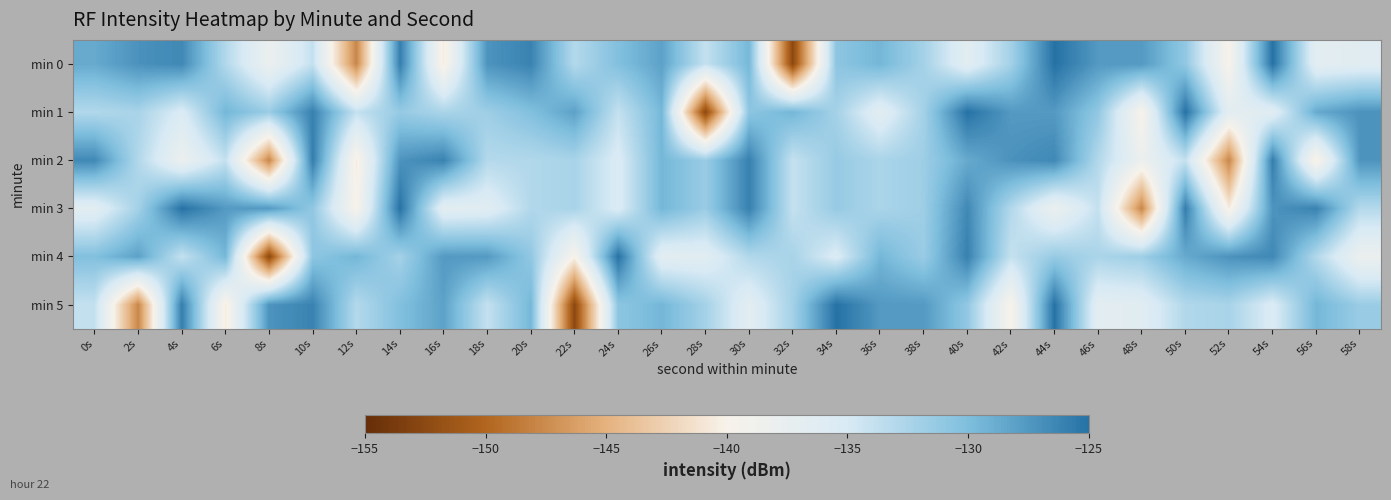

Rank the series at 2s from lowest to highest value.

min 5, min 2, min 1, min 3, min 4, min 0